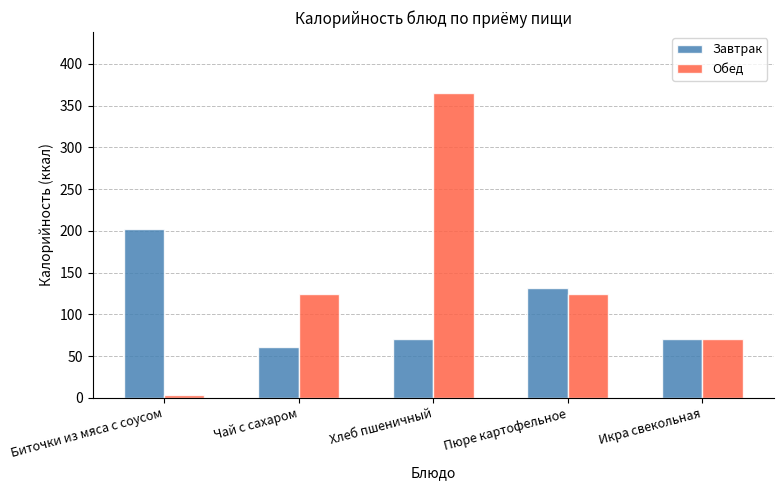

What are all the series names shown in the legend?

Завтрак, Обед